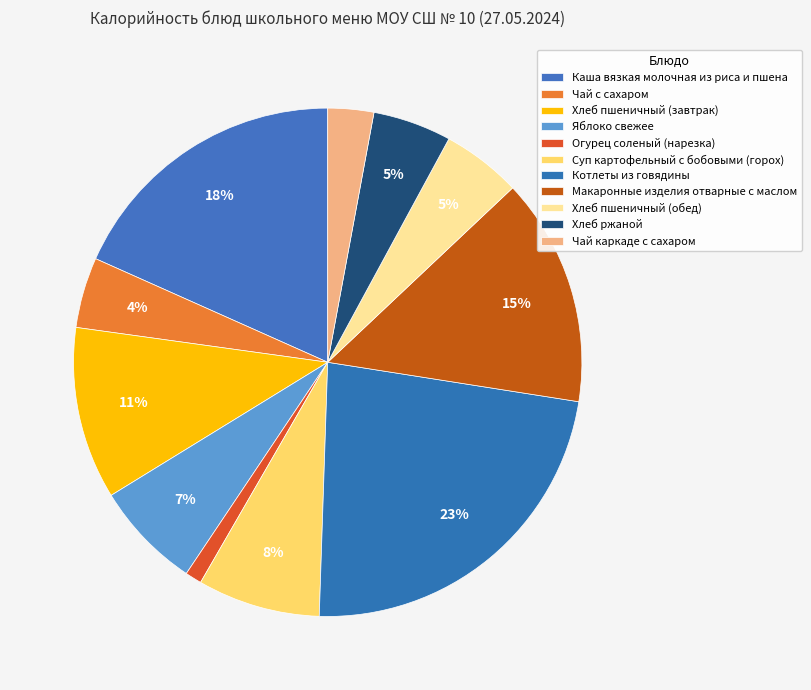

How many slices are in this pie chart?

11